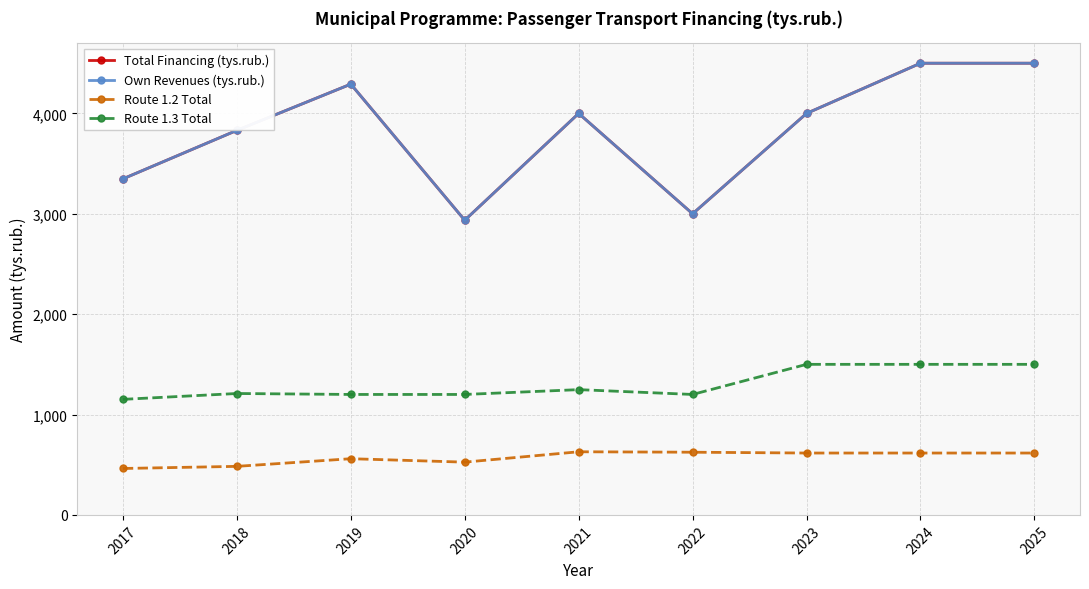

Is this an area chart (filled region under the line)?

No